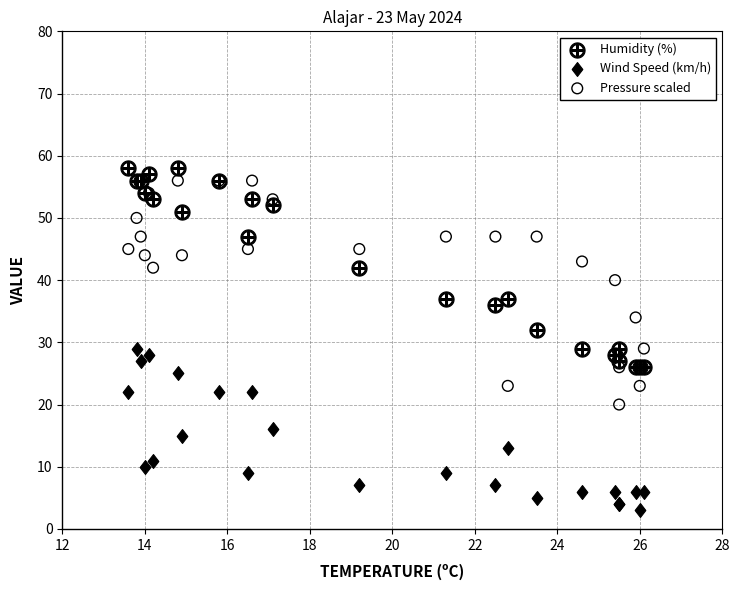

What are all the series names shown in the legend?

Humidity (%), Wind Speed (km/h), Pressure scaled